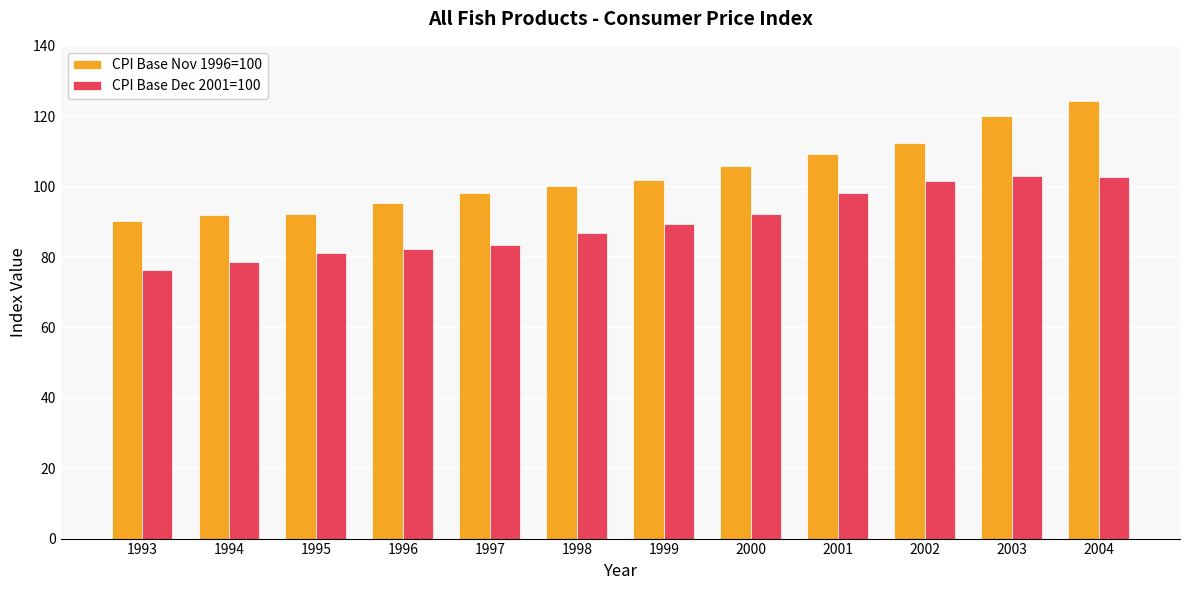

Is the value of CPI Base Dec 2001=100 at 1993 greater than the value of CPI Base Nov 1996=100 at 2000?

No